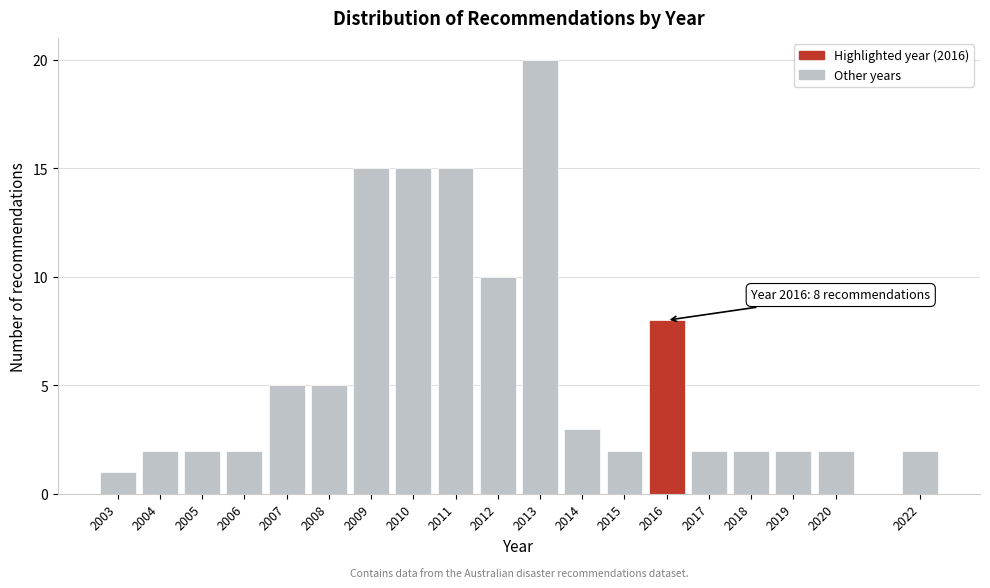

Over which range of the x-axis is the bar tallest?

2012.5 to 2013.5